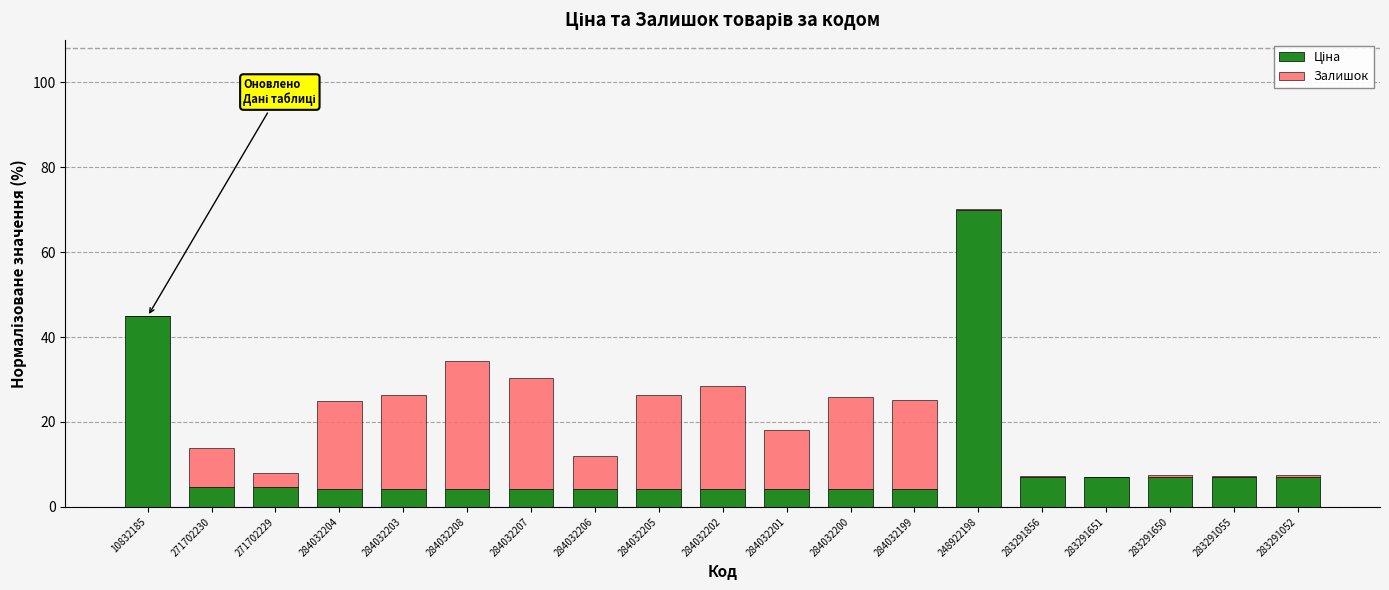

At which category is the sum across all series the highest?

248922198